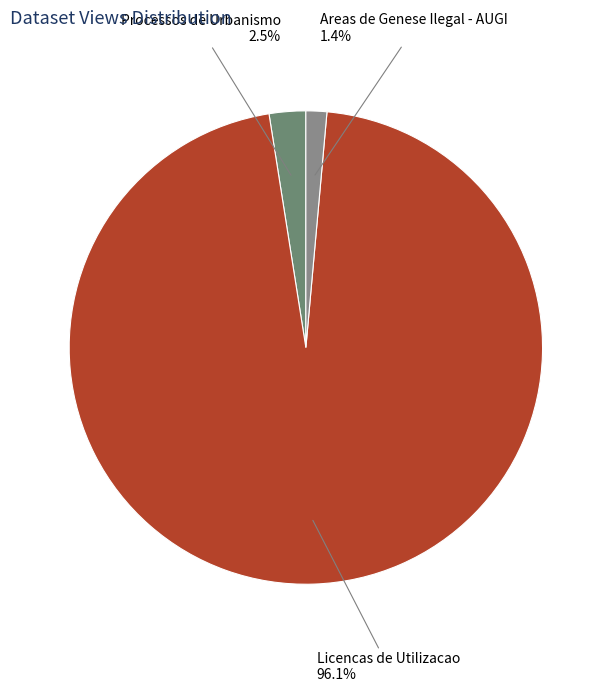

Is Licencas de Utilizacao the majority of the pie?

Yes